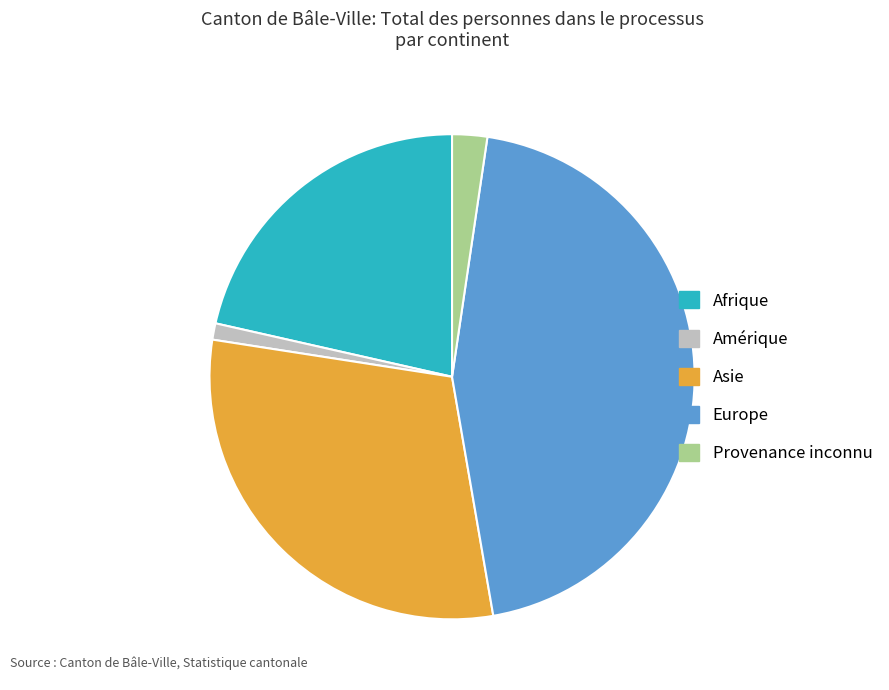

The Afrique slice represents 12% of the pie. True or false?

False